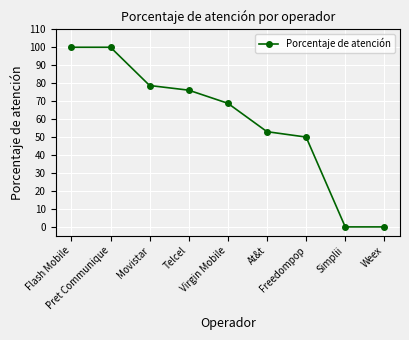

What is the difference between the second highest and minimum values?

100.0